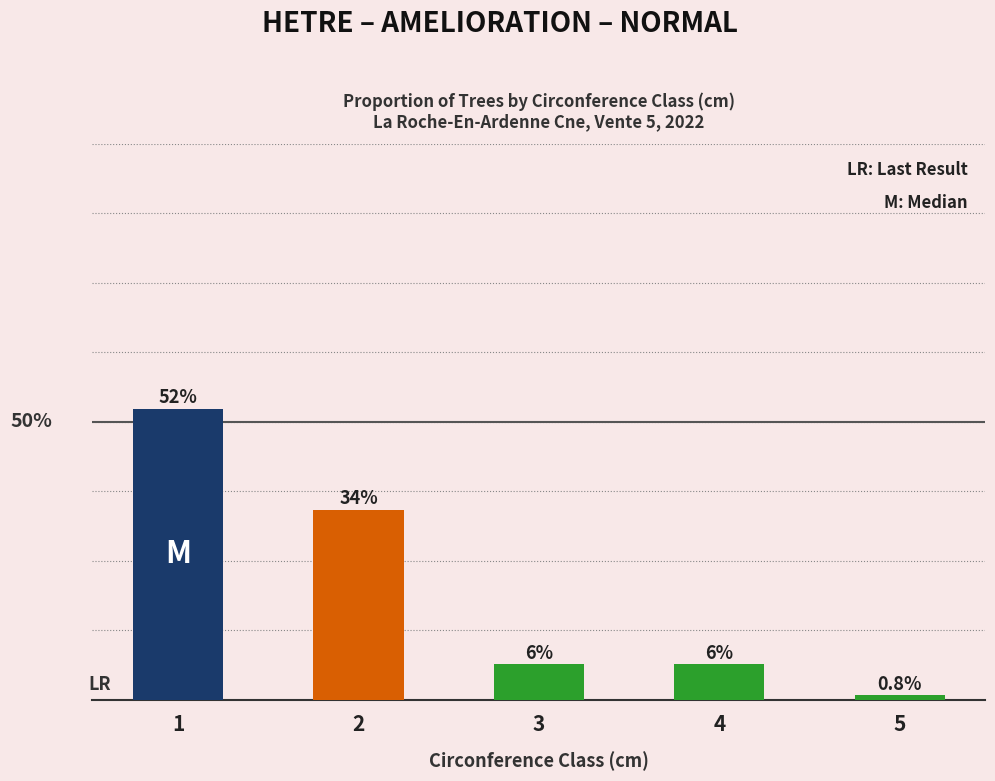

Are the bars horizontal?

No